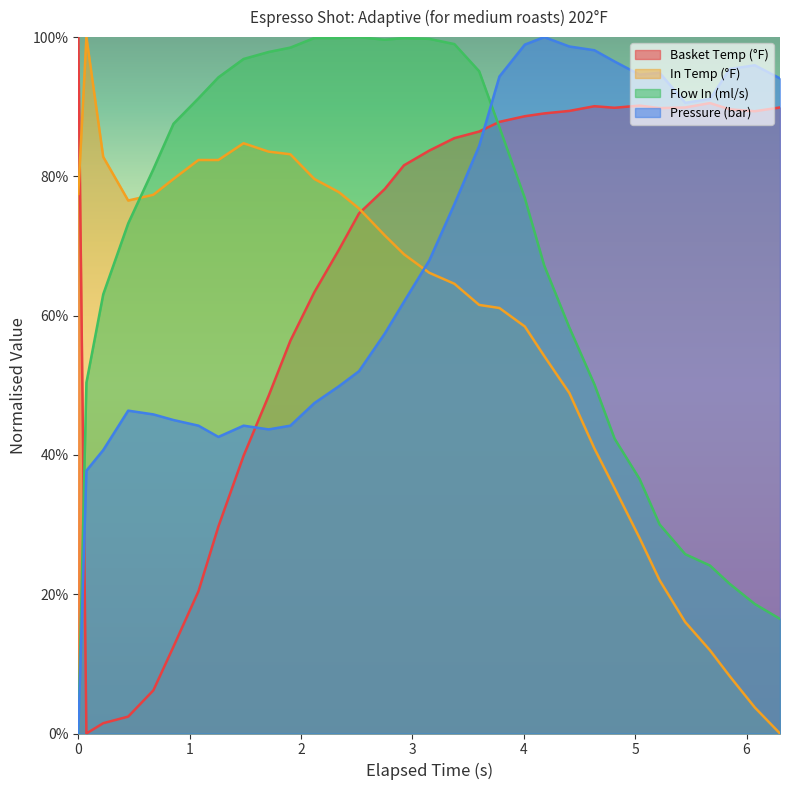

How many lines are shown in the chart?

4